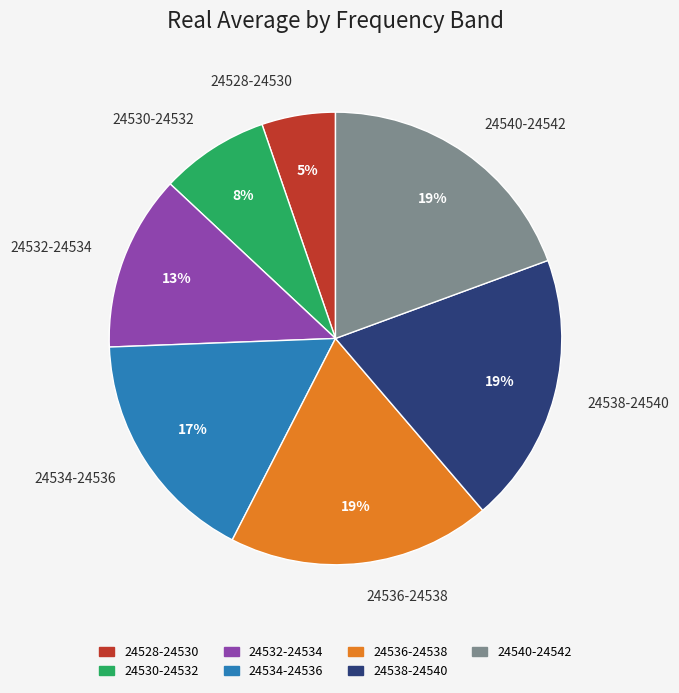

Is it true that 24538-24540 is 25% of the pie?

False